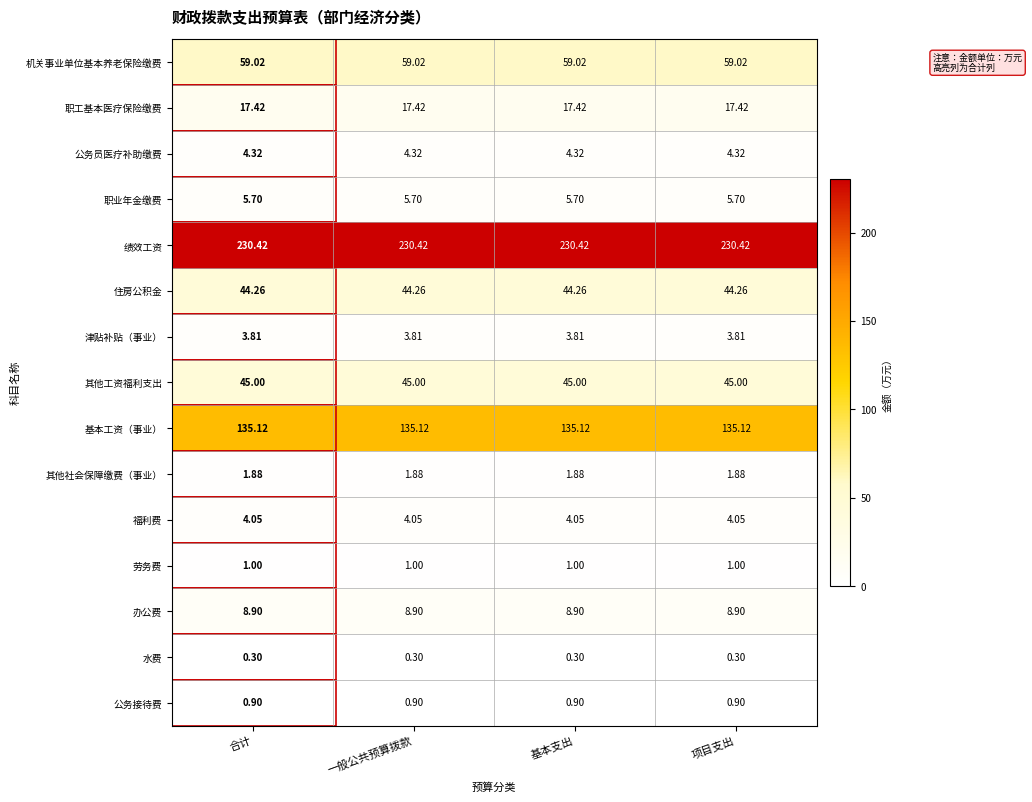

How many series are shown in this chart?

15